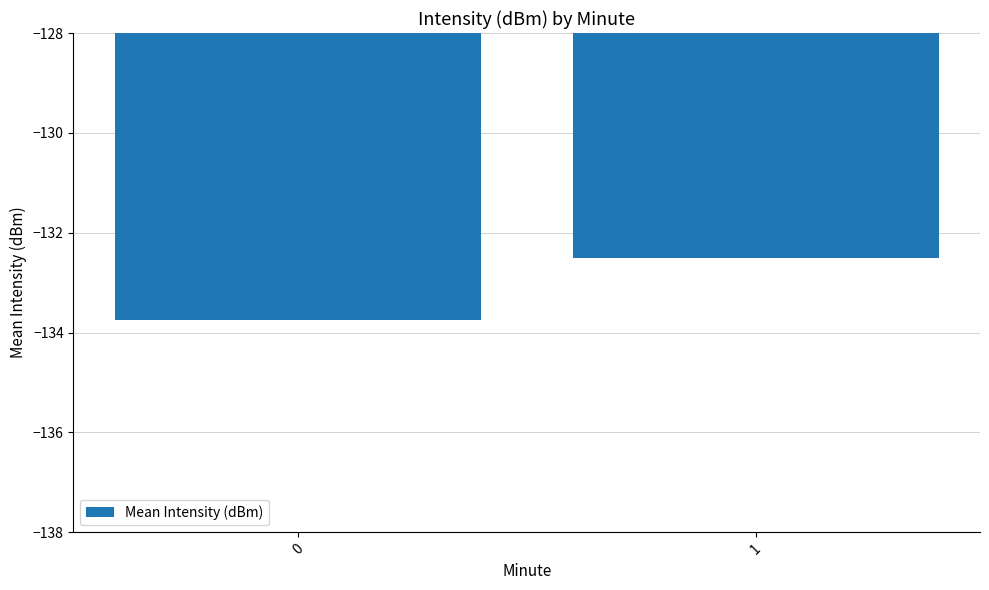

Is it true that the value at 0 is -30.8?

False